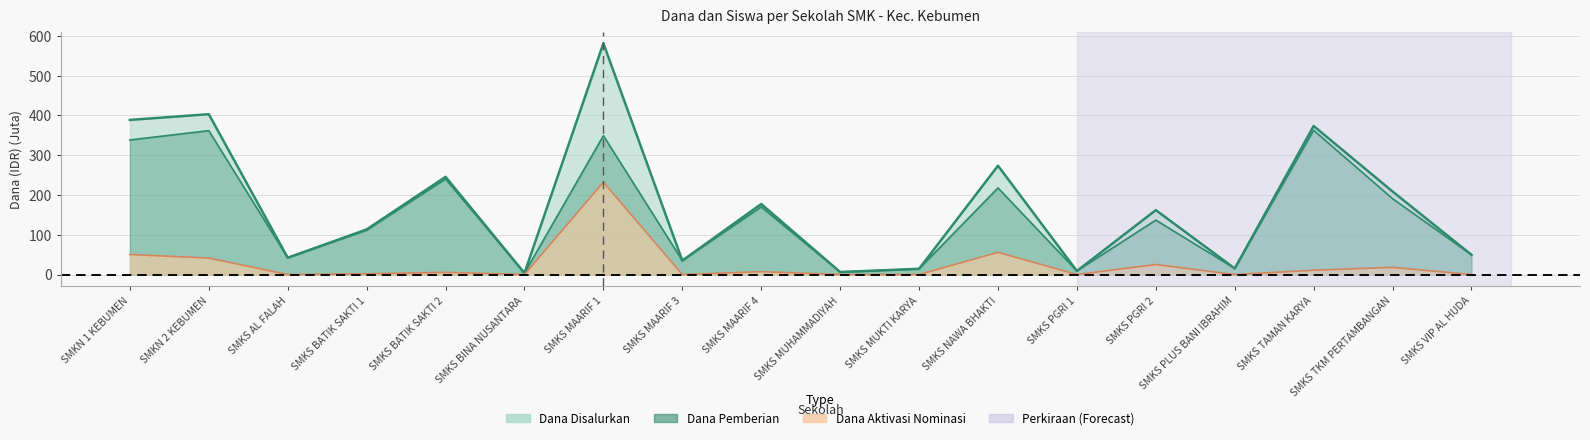

What is the label of the 1st point from the left?

SMKN 1 KEBUMEN